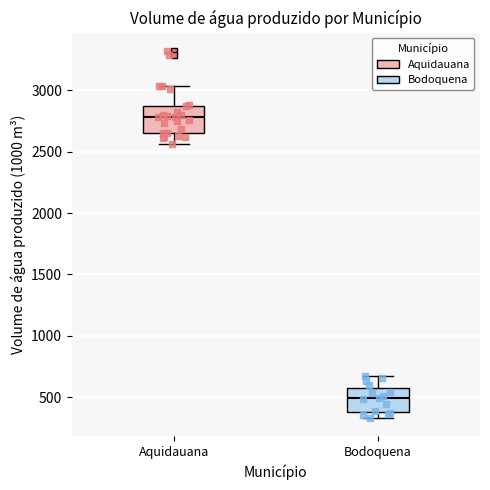

Reading left to right, transcribe this box plot: for each box, give where its median line is, the range the box spans, and where its two whiskers end, as read against the y-axis. The values are not printed on the chart, so give them approximately, as read against the axis.

Aquidauana: median 2800, box 2650 to 2850, whiskers 2550 to 3050
Bodoquena: median 500, box 400 to 550, whiskers 350 to 650